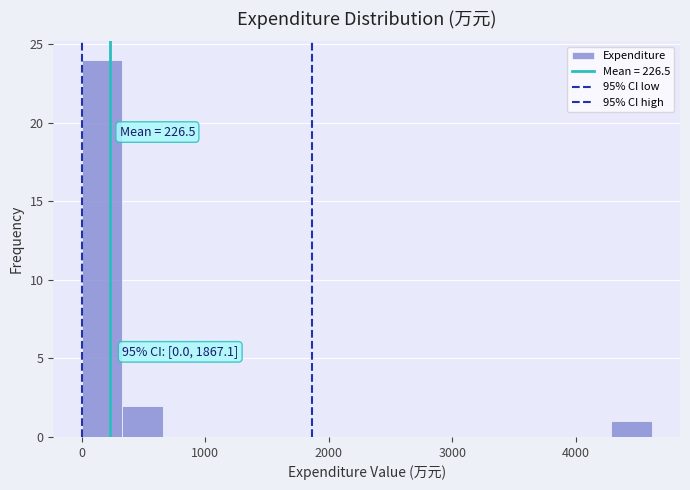

Around what value on the x-axis is the tallest bar? Give the approximate position of its centre, as read against the axis.

200